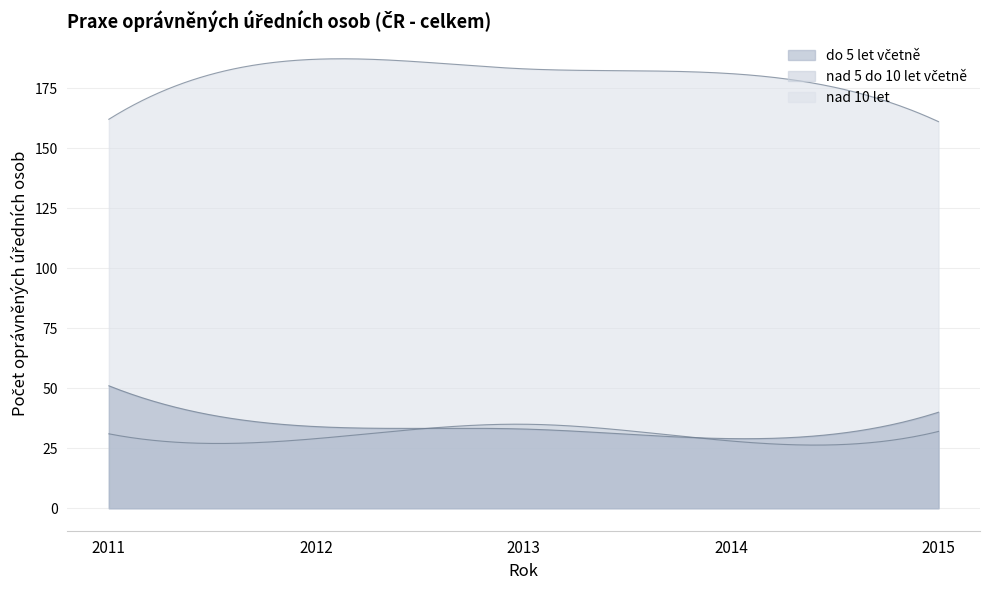

What is the value of the nad 10 let point at the 3rd from the left?

183